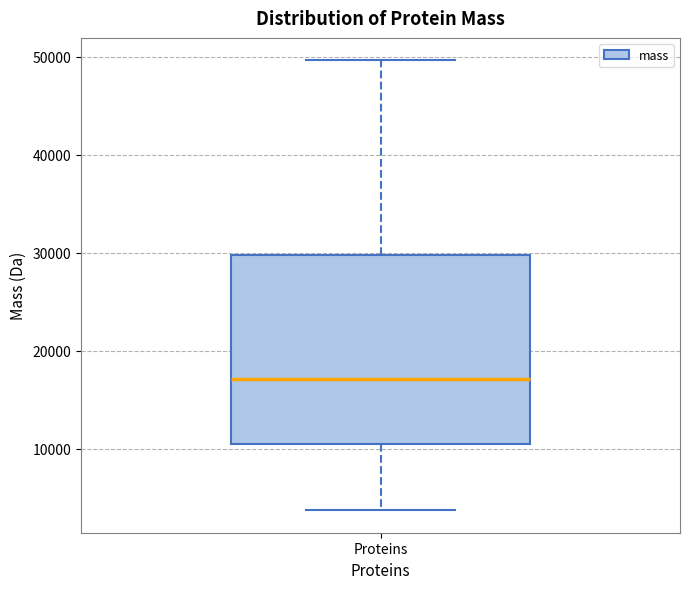

Where is the lower edge of the box for Proteins on the y-axis? The values are not printed on the chart, so give them approximately, as read against the axis.

10000